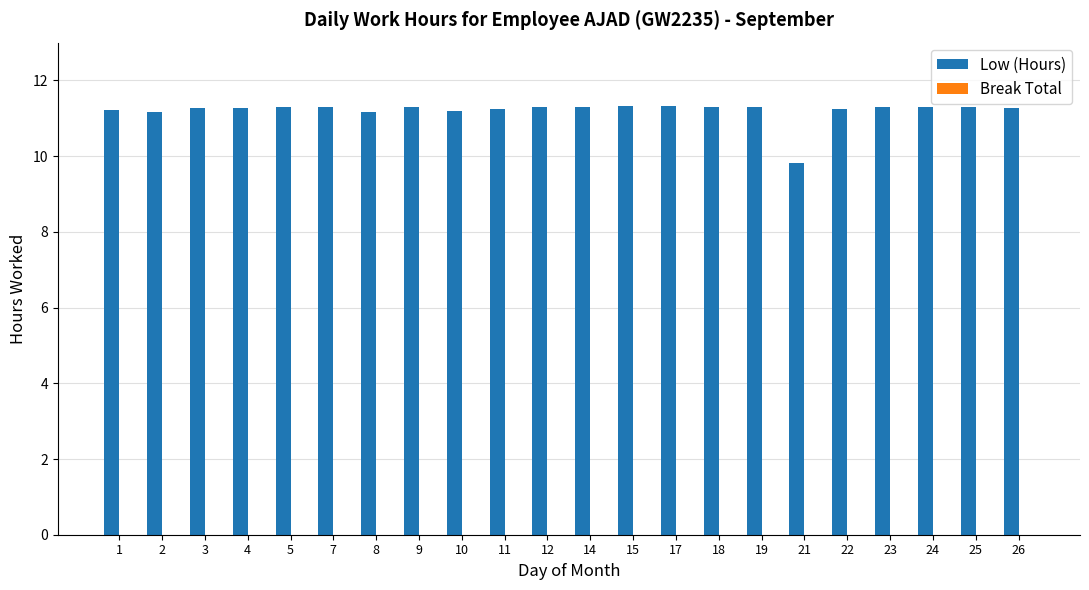

What is the maximum value shown in the chart?

11.3